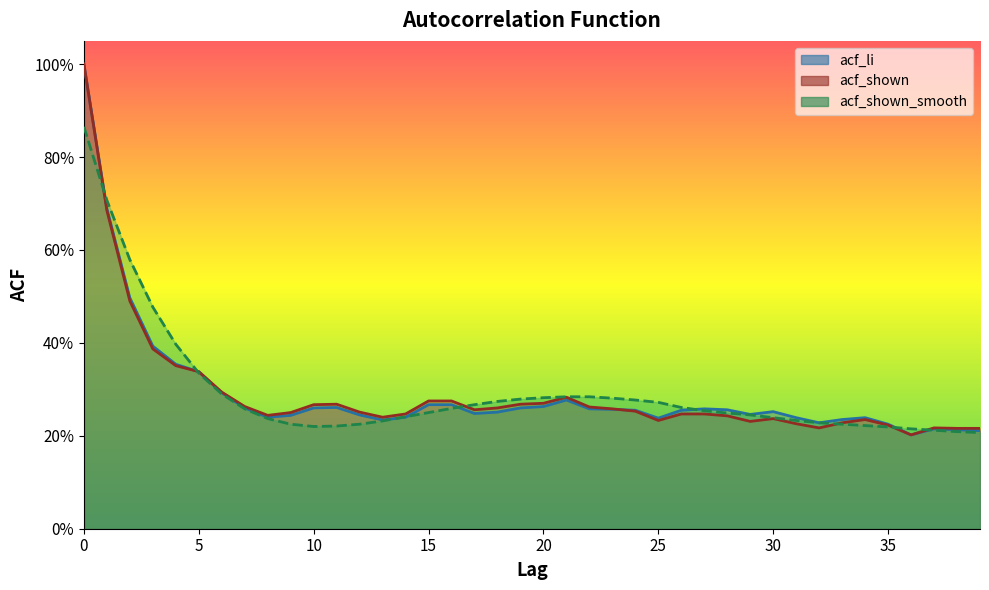

What is the sum of all acf_shown values?

11.7